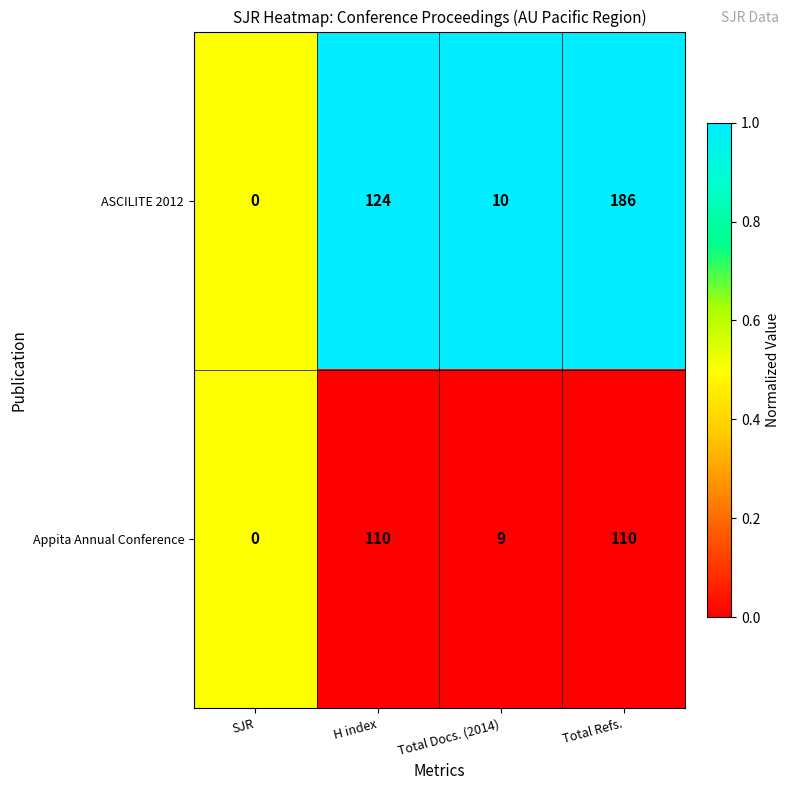

Count the number of data series in this chart.

2